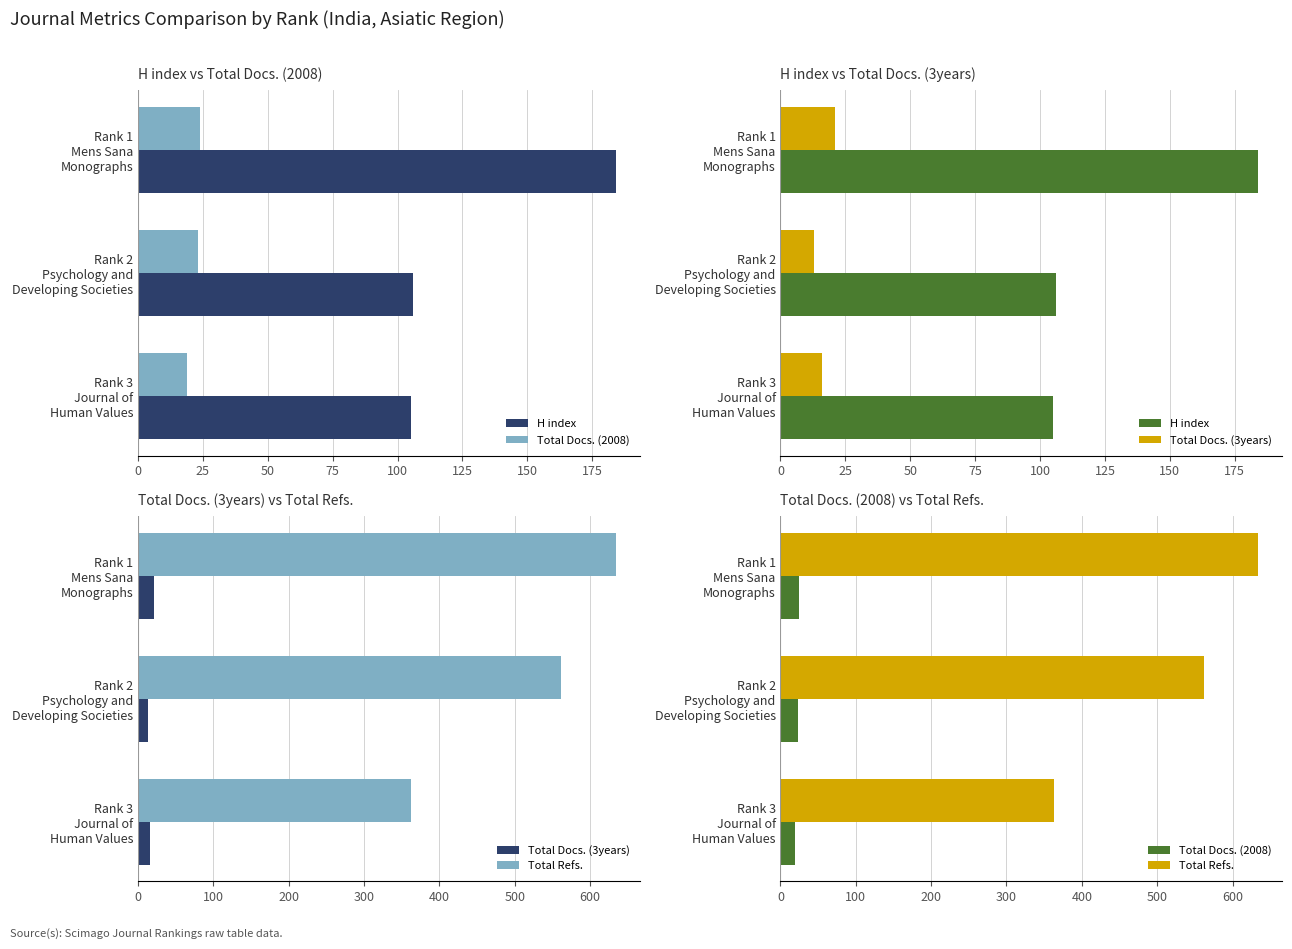

At how many categories does at least one series exceed 191?

3